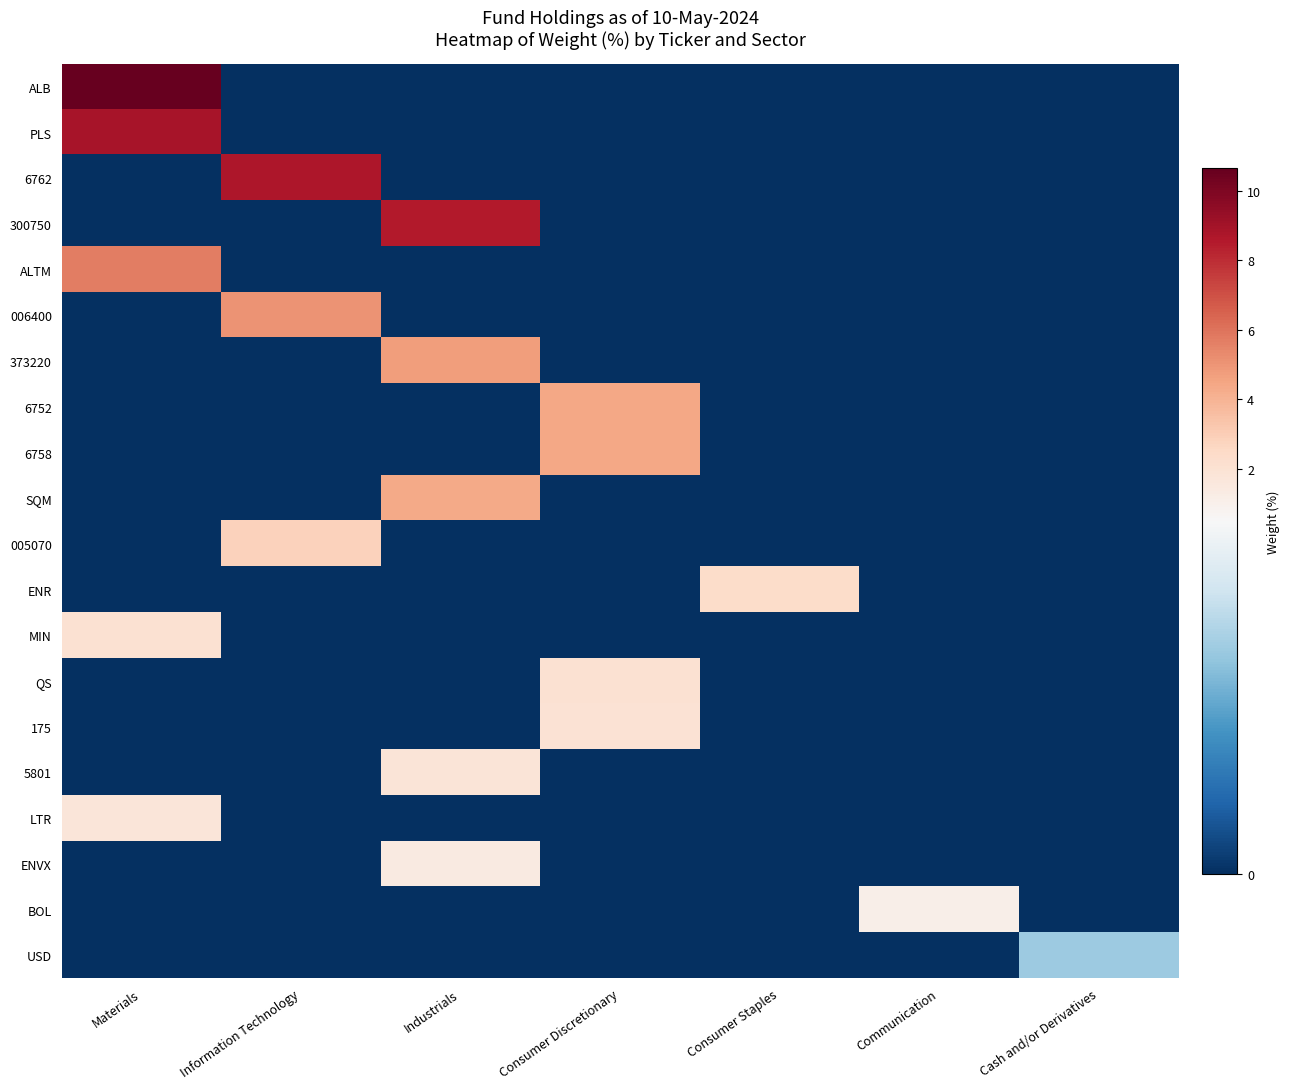

Rank the series by their maximum value, from lowest to highest.

USD, BOL, ENVX, LTR, 5801, 175, QS, MIN, ENR, 005070, SQM, 6752, 6758, 373220, 006400, ALTM, 300750, 6762, PLS, ALB